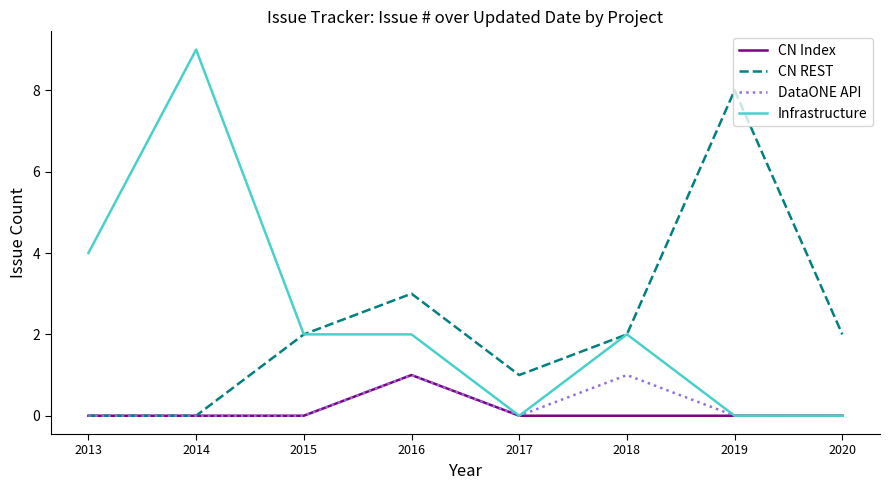

What is the sum of the Infrastructure values at 2020 and 2016?

2